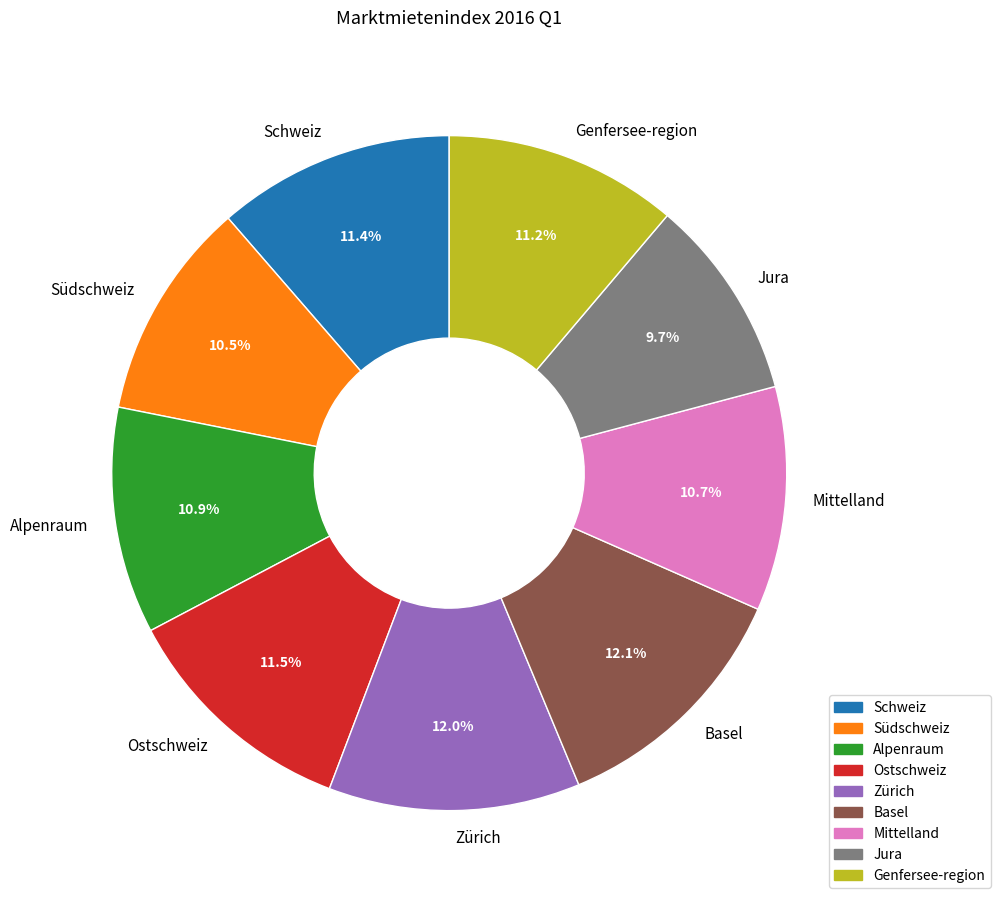

How many slices are in this pie chart?

9